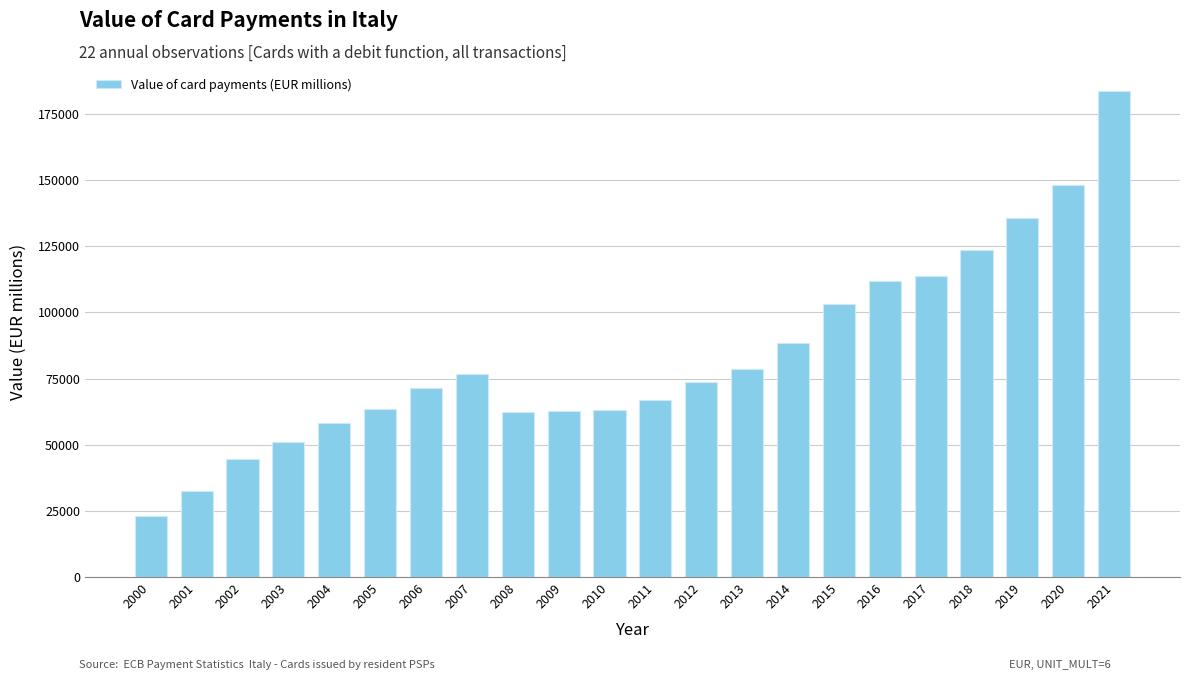

What is the value of the 13th bar from the left?

73697.3